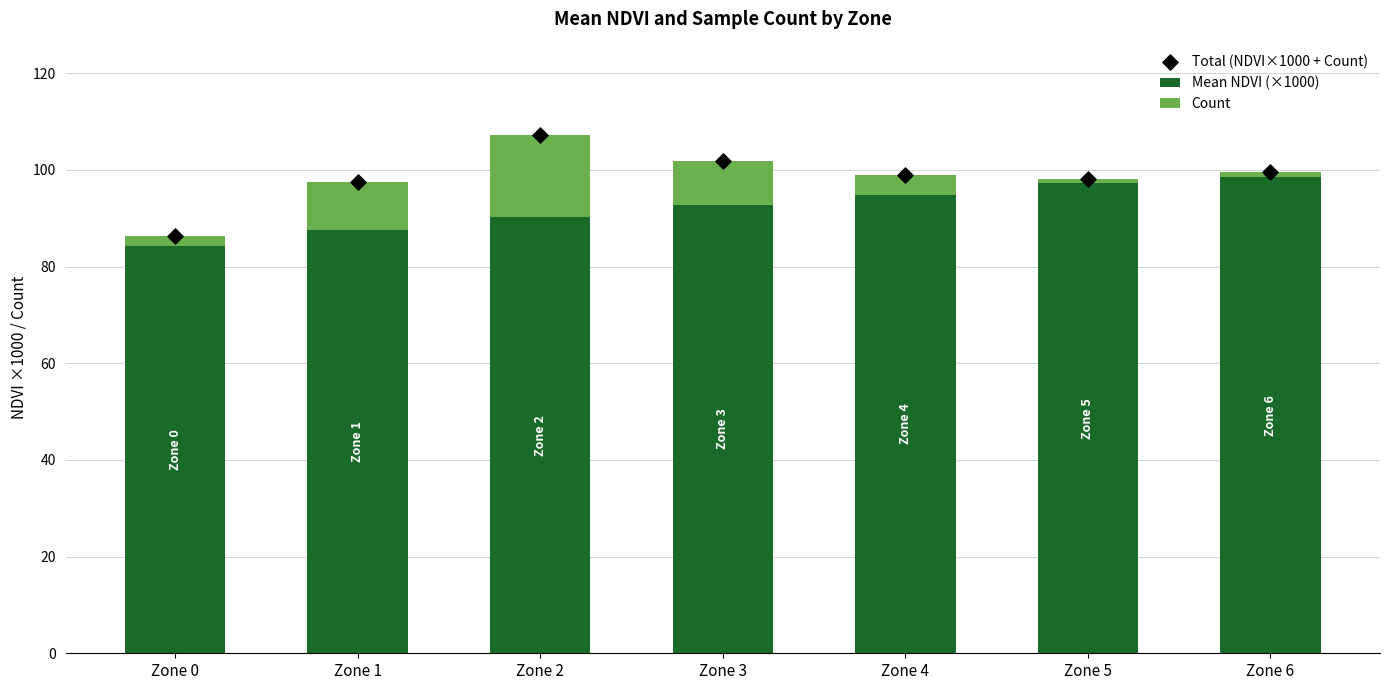

Which series has the widest spread of Y values?

Total (NDVI×1000 + Count)